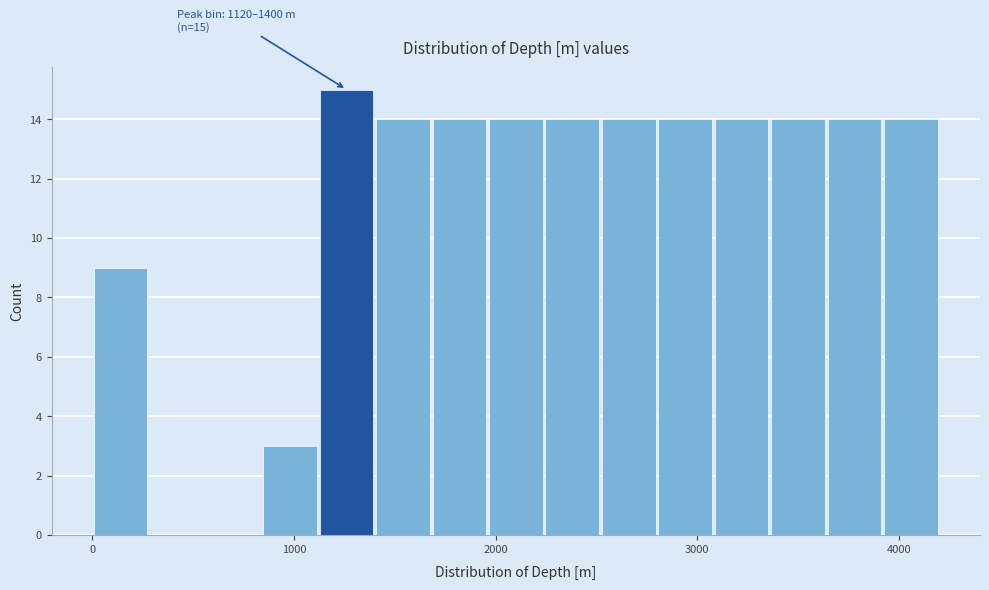

Read against the x-axis, roughly where is the centre of the tallest bar?

1300